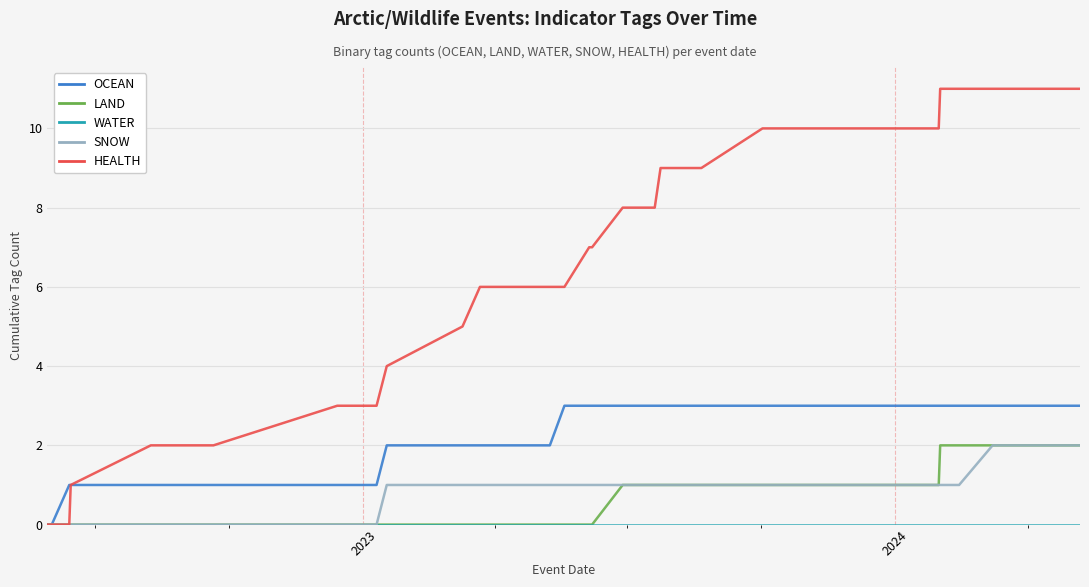

Is the value of LAND at 28 greater than the value of HEALTH at 26?

No